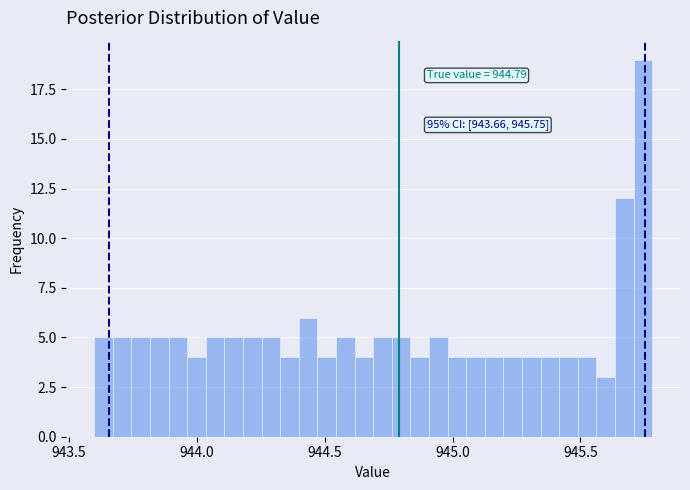

Around what value on the x-axis is the tallest bar? Give the approximate position of its centre, as read against the axis.

945.75